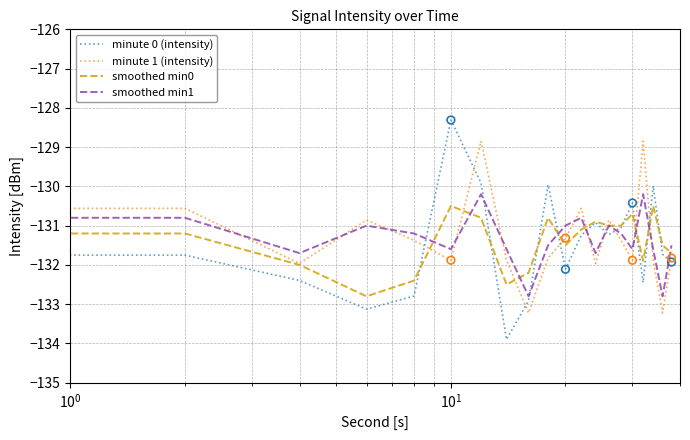

What is the maximum value shown in the chart?

-128.3